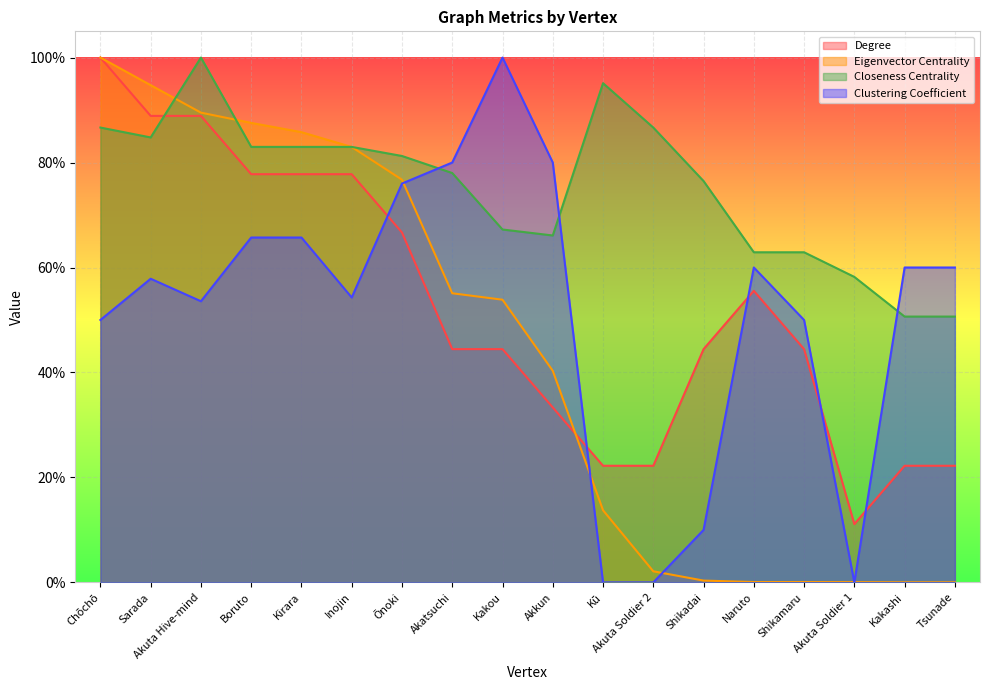

Reading left to right, transcribe all the data shown in this chart.

Degree: 1.0	0.9	0.9	0.8	0.8	0.8	0.7	0.4	0.4	0.3	0.2	0.2	0.4	0.6	0.4	0.1	0.2	0.2
Eigenvector Centrality: 1.0	0.9	0.9	0.9	0.9	0.8	0.8	0.6	0.5	0.4	0.1	0.0	0.0	0.0	0.0	0.0	0.0	0.0
Closeness Centrality: 0.9	0.8	1.0	0.8	0.8	0.8	0.8	0.8	0.7	0.7	1.0	0.9	0.8	0.6	0.6	0.6	0.5	0.5
Clustering Coefficient: 0.5	0.6	0.5	0.7	0.7	0.5	0.8	0.8	1.0	0.8	0.0	0.0	0.1	0.6	0.5	0.0	0.6	0.6